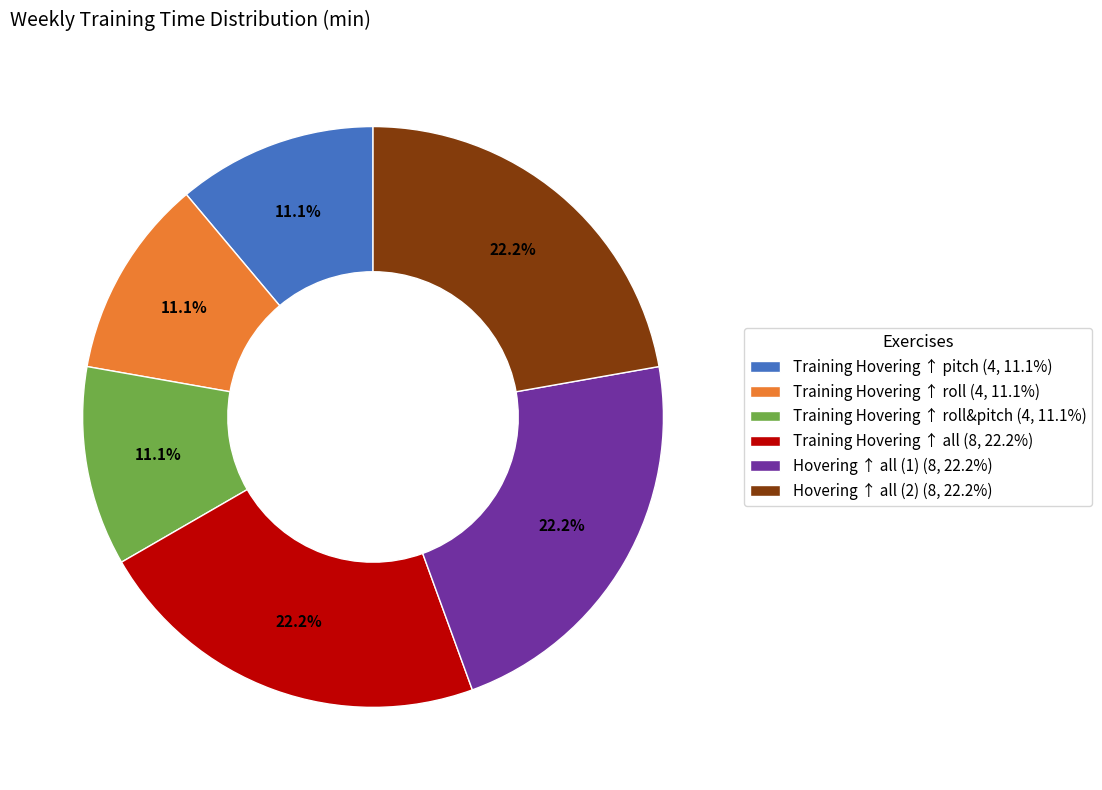

Does any single category account for the majority?

No